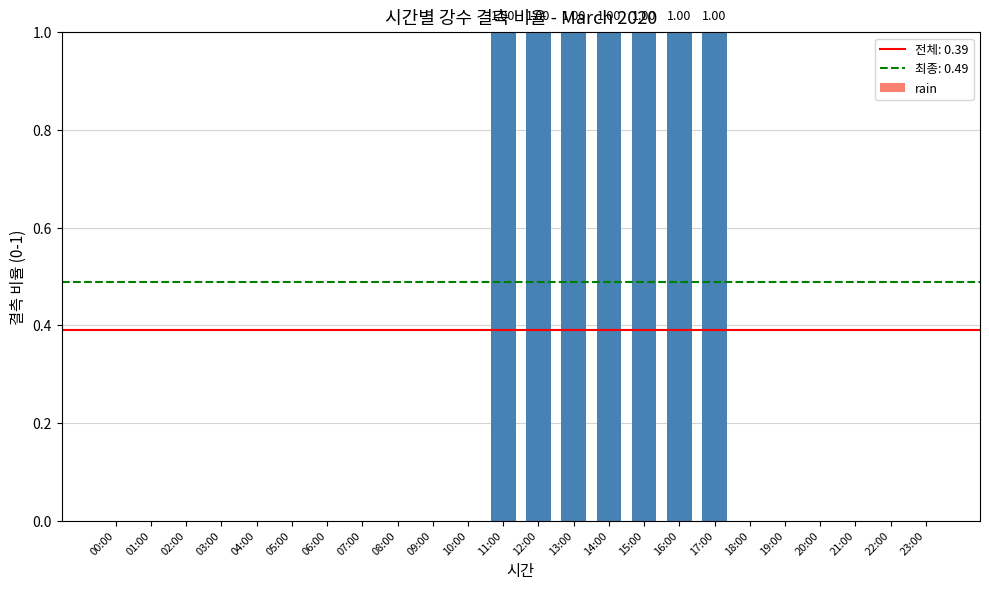

What is the change in value from 04:00 to 17:00?

+1